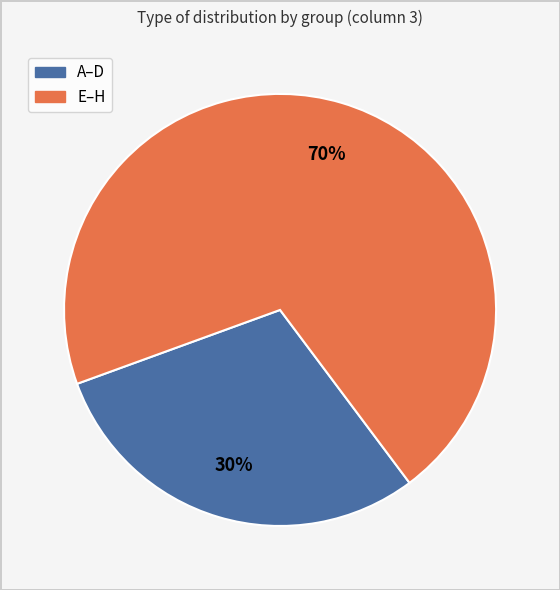

Count the number of slices in the pie.

2